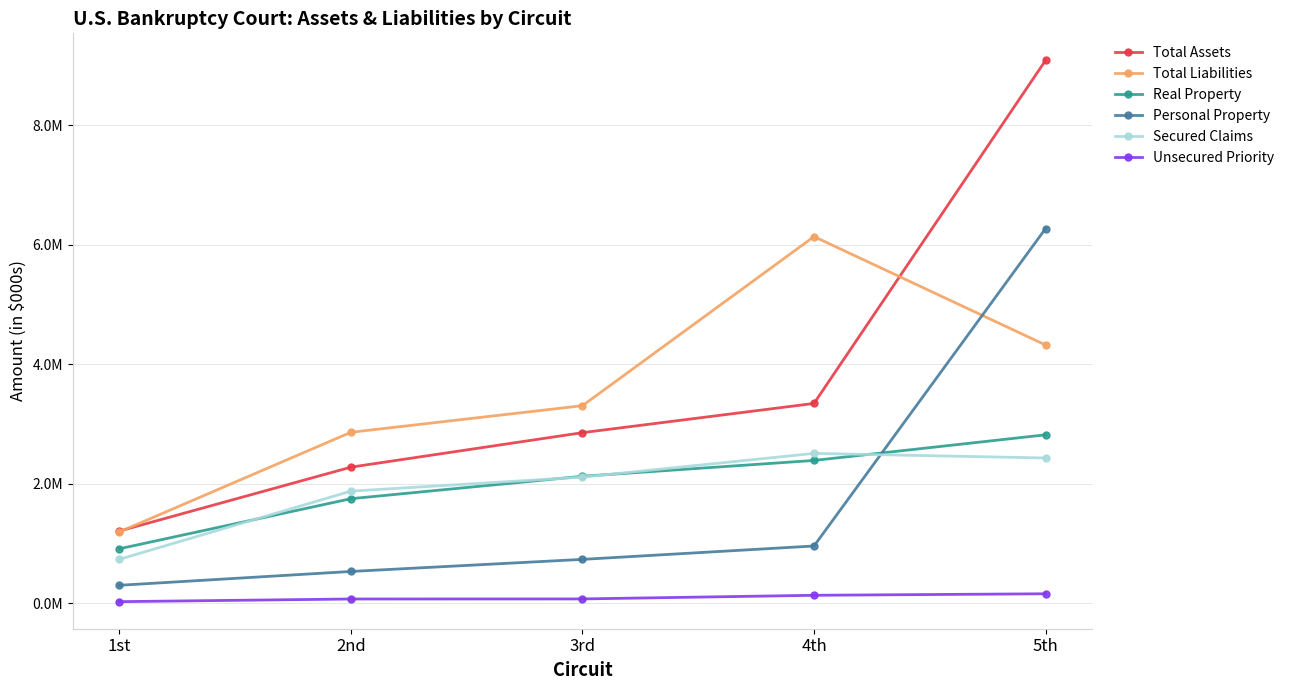

Where is Personal Property nearest to the value 3282273?

4th